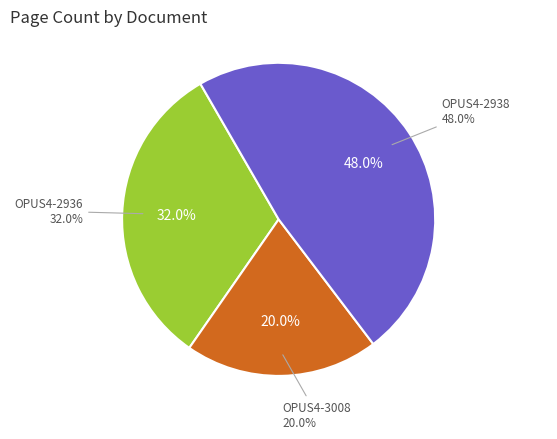

True or false: OPUS4-2938 accounts for 62% of the total.

False